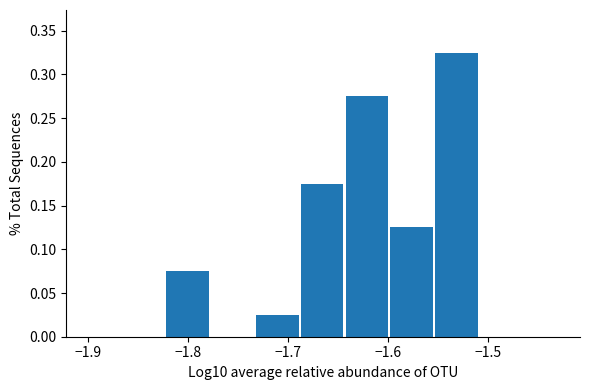

Which range on the x-axis has the tallest bar?

-1.55 to -1.51